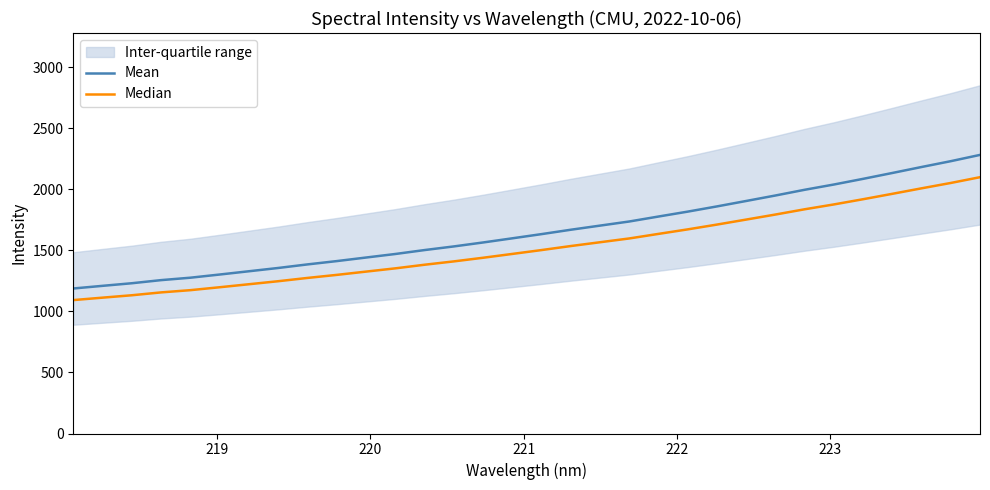

Which series has the widest spread of values?

Mean